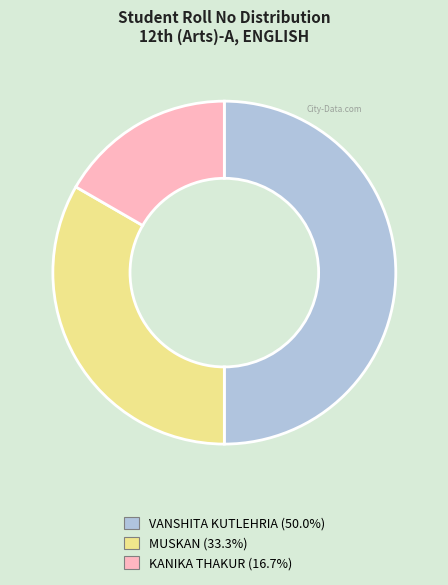

Rank the categories by value from highest to lowest.

VANSHITA KUTLEHRIA, MUSKAN, KANIKA THAKUR